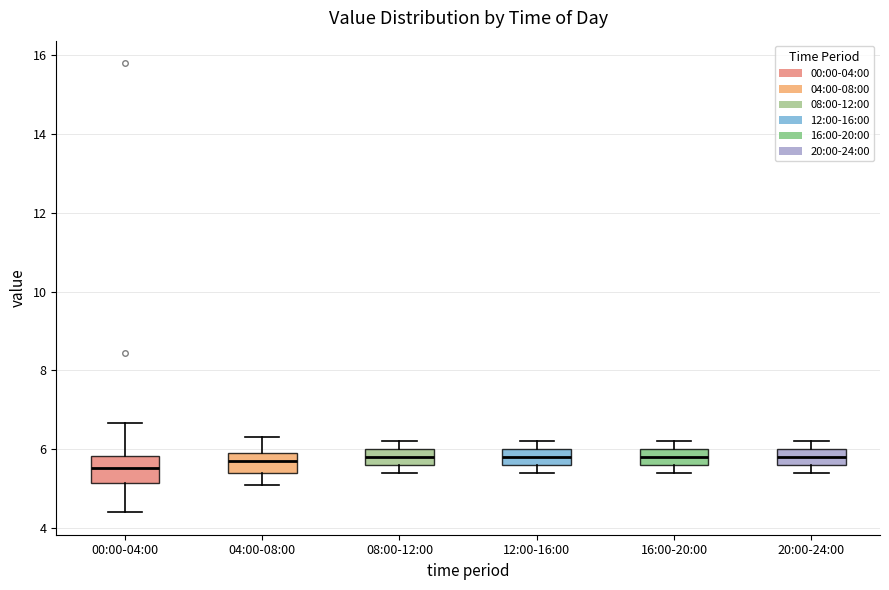

Reading left to right, transcribe this box plot: for each box, give where its median line is, the range the box spans, and where its two whiskers end, as read against the y-axis. The values are not printed on the chart, so give them approximately, as read against the axis.

00:00-04:00: median 5.6, box 5.2 to 5.8, whiskers 4.4 to 6.6
04:00-08:00: median 5.8, box 5.4 to 6.0, whiskers 5.2 to 6.4
08:00-12:00: median 5.8, box 5.6 to 6.0, whiskers 5.4 to 6.2
12:00-16:00: median 5.8, box 5.6 to 6.0, whiskers 5.4 to 6.2
16:00-20:00: median 5.8, box 5.6 to 6.0, whiskers 5.4 to 6.2
20:00-24:00: median 5.8, box 5.6 to 6.0, whiskers 5.4 to 6.2